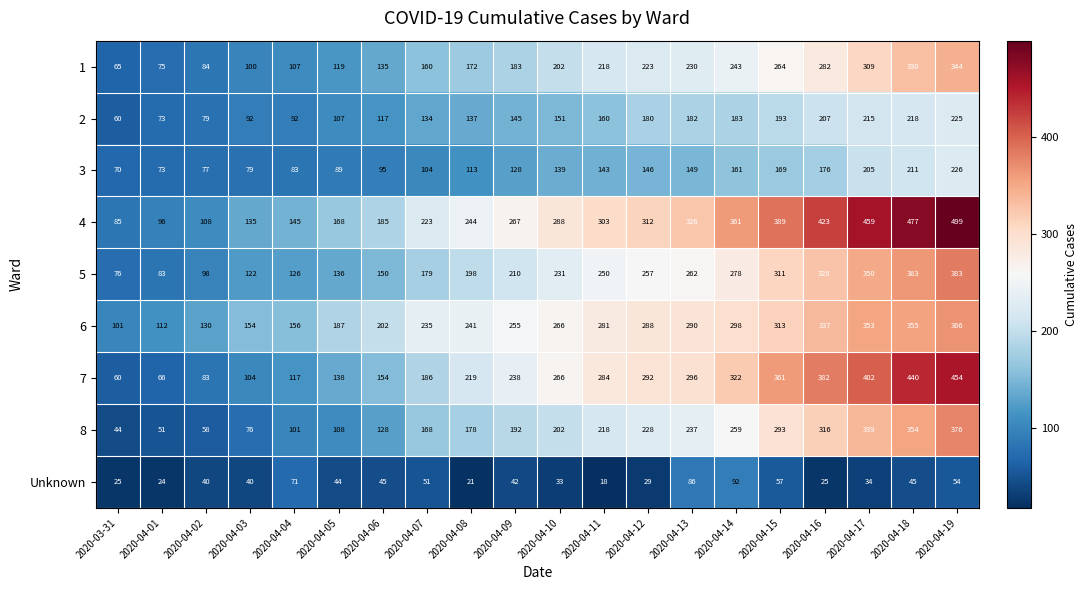

Which series has the largest range (max minus min)?

4